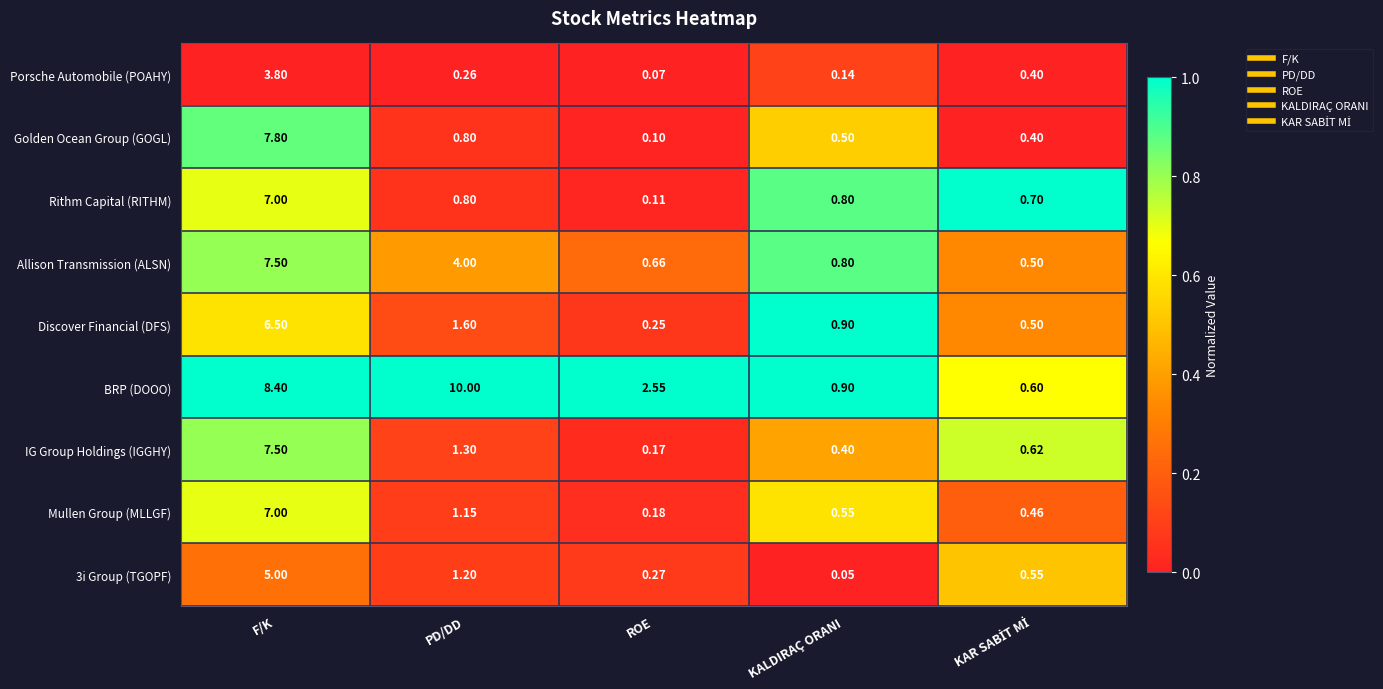

Between F/K and KALDIRAÇ ORANI, which series saw the biggest shift?

BRP (DOOO)